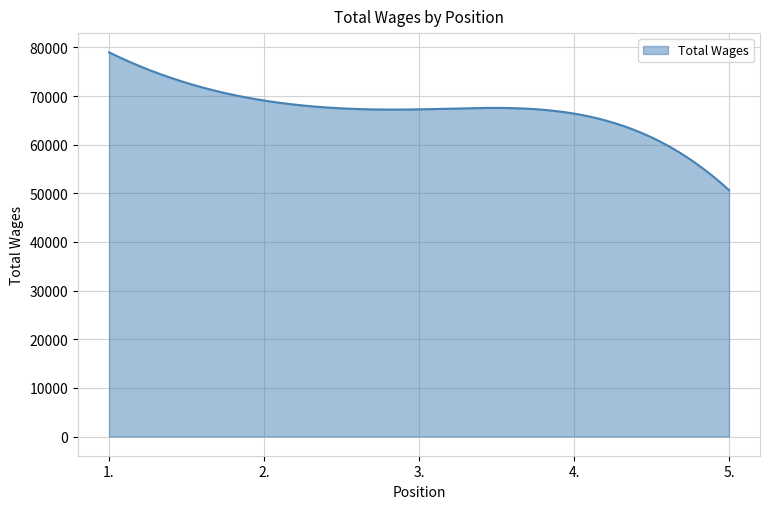

What is the difference between the maximum and minimum values?

28336.0